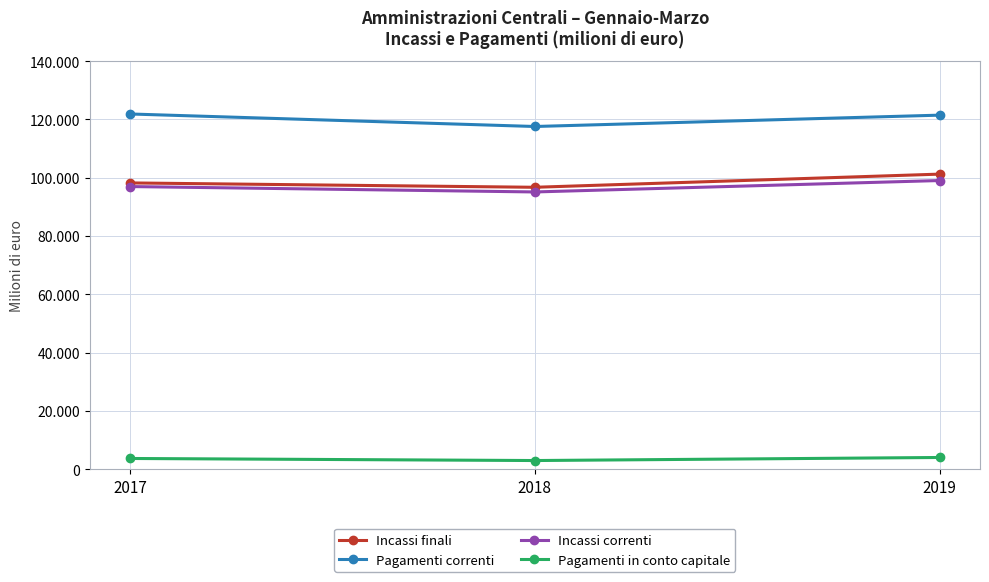

Count the Incassi correnti values in the range 95109 to 99026.

3